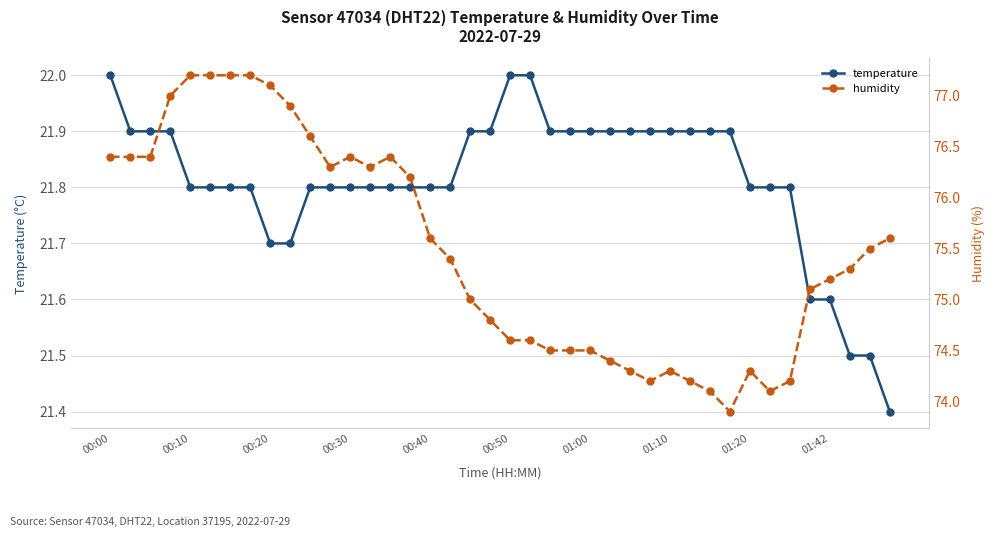

The value of temperature at 01:42 is 9.0. True or false?

False